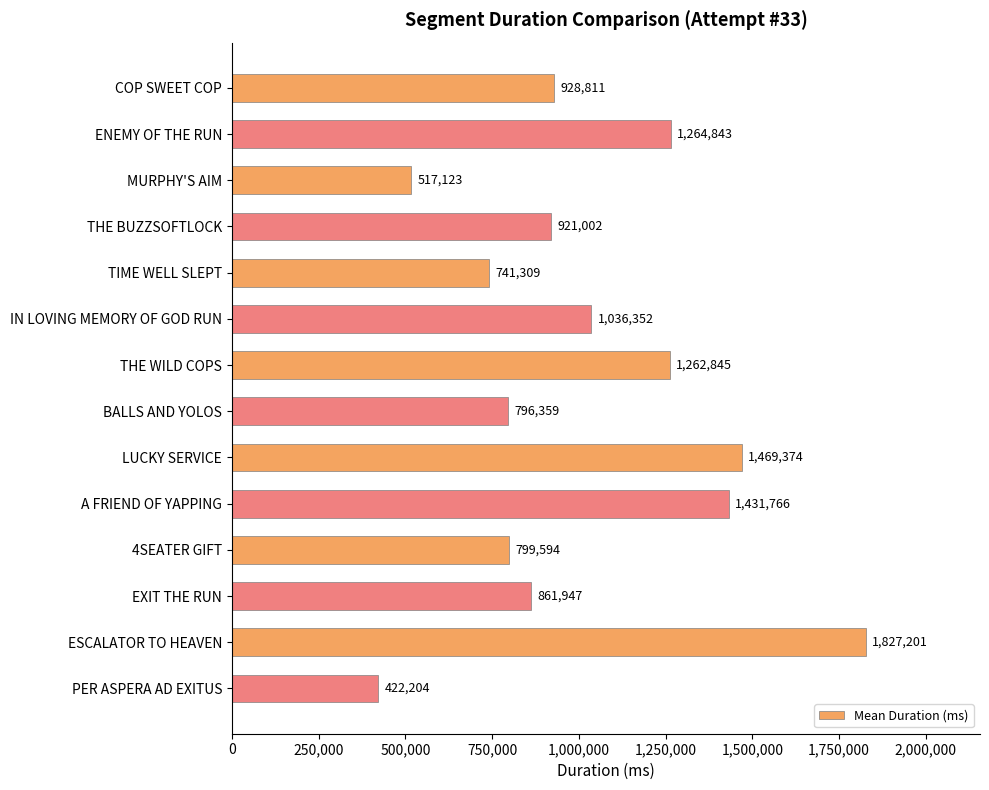

What position from the bottom is ENEMY OF THE RUN?

13